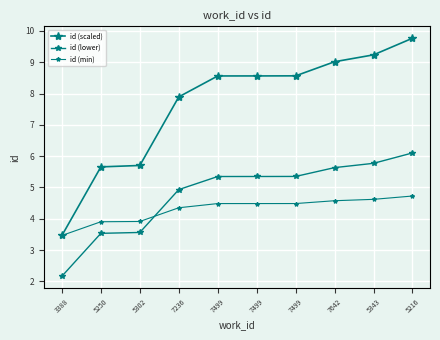

What is the total value across all series at 5343?

19.6